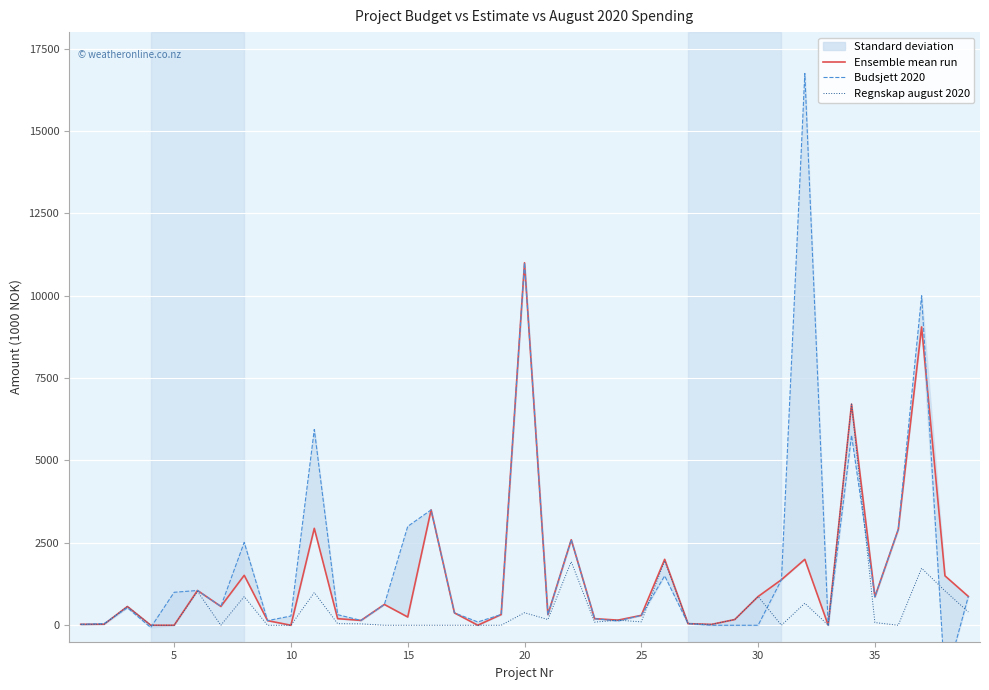

How many lines are shown in the chart?

3